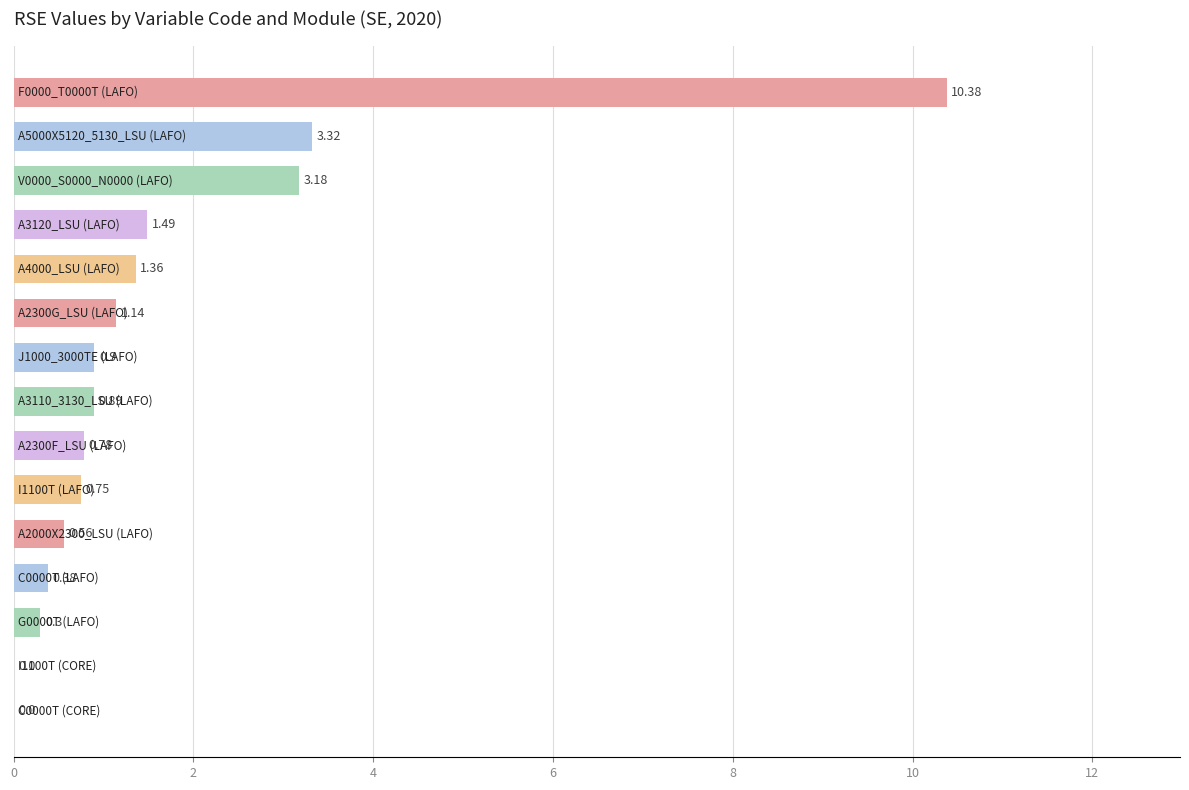

How many values exceed 0?

13